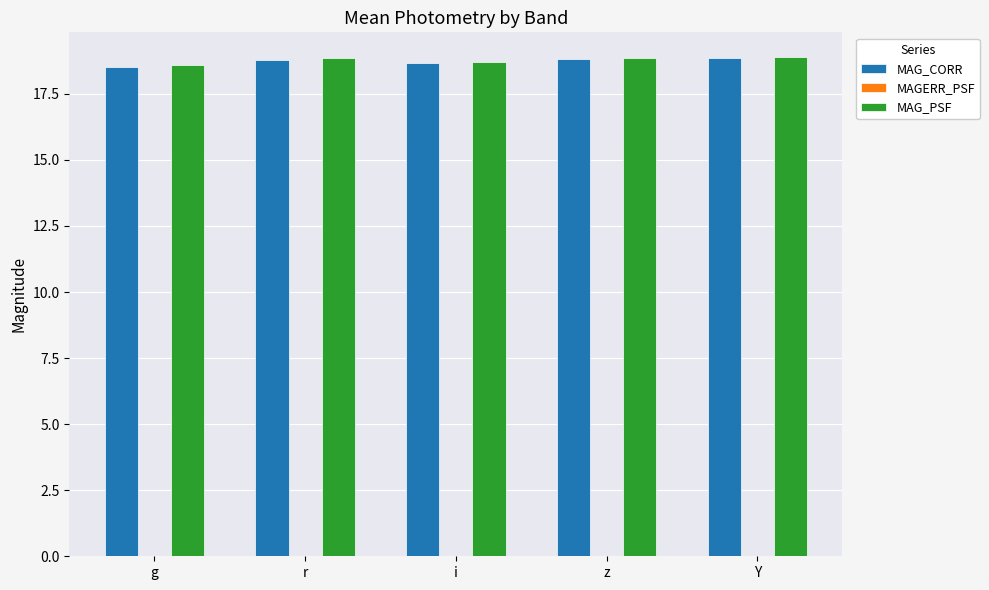

True or false: MAG_PSF has a value of 12.3 at i.

False